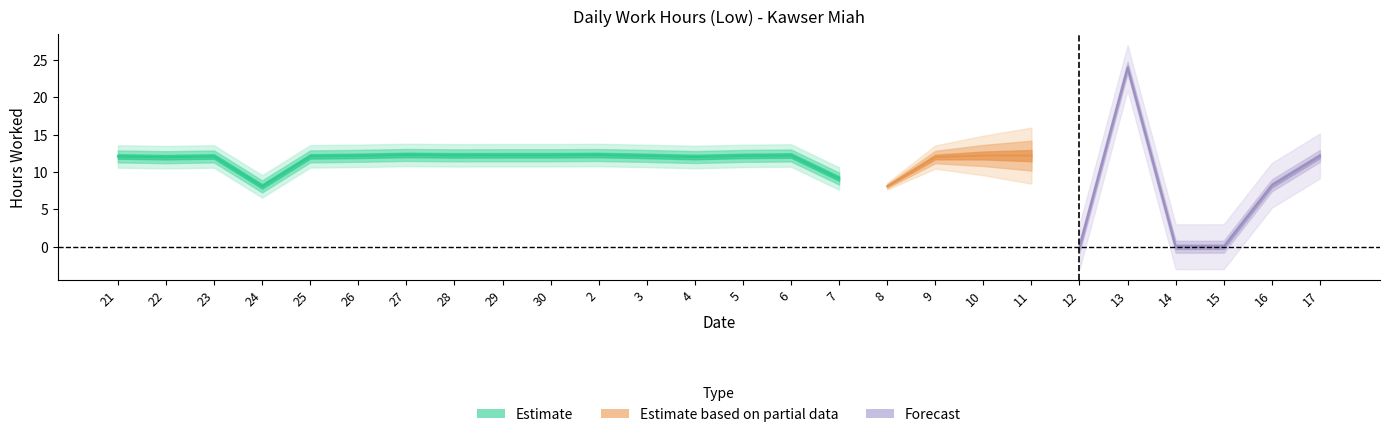

The value at 7 is 9.1. True or false?

True